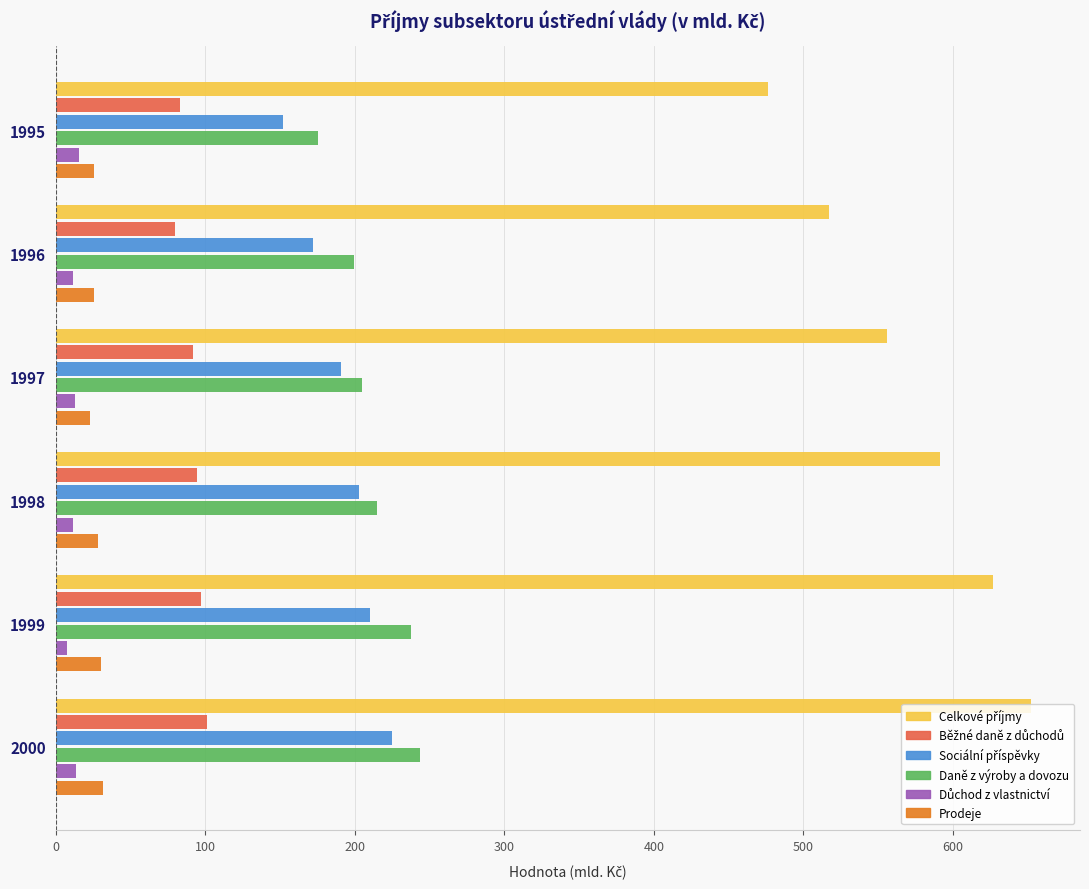

Is it true that Prodeje equals 25.8 at 1996?

True